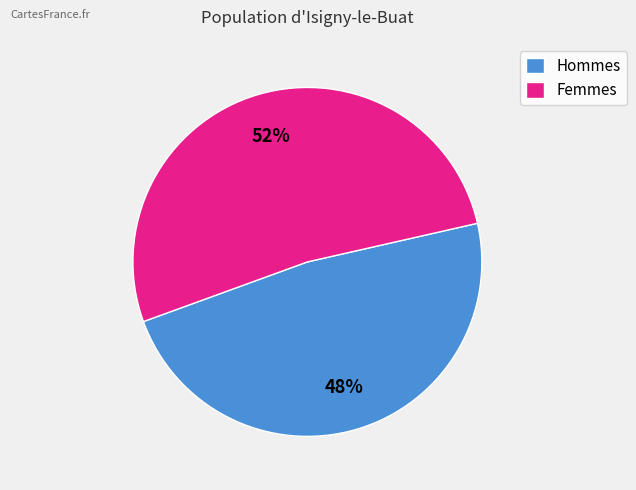

Do Femmes and Hommes together represent more than half of the pie?

Yes